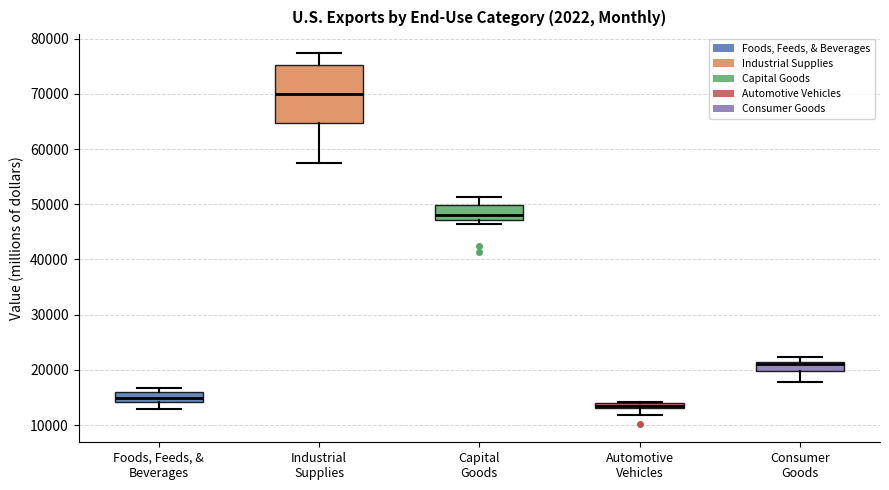

Where does the upper whisker of the box for Capital Goods end on the y-axis? The values are not printed on the chart, so give them approximately, as read against the axis.

51000